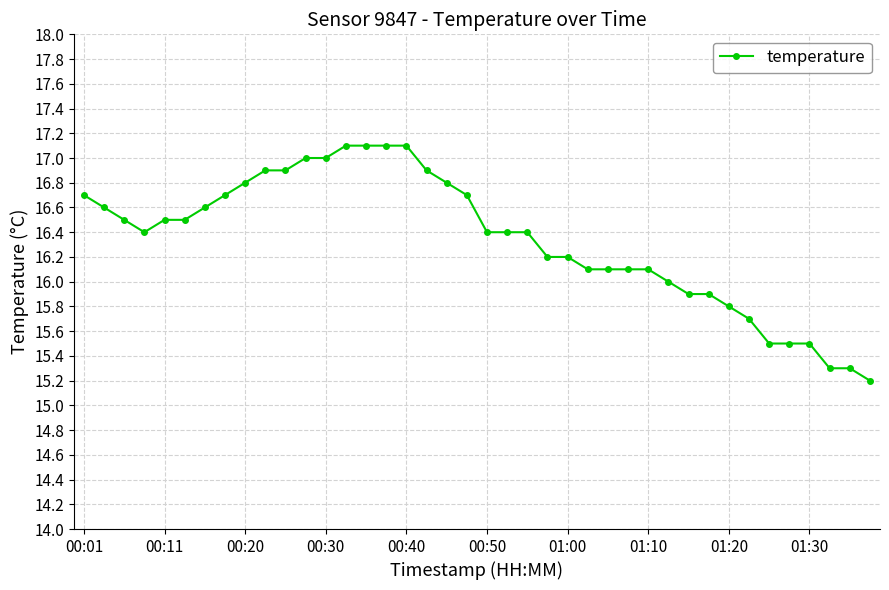

What is the average value?

16.3